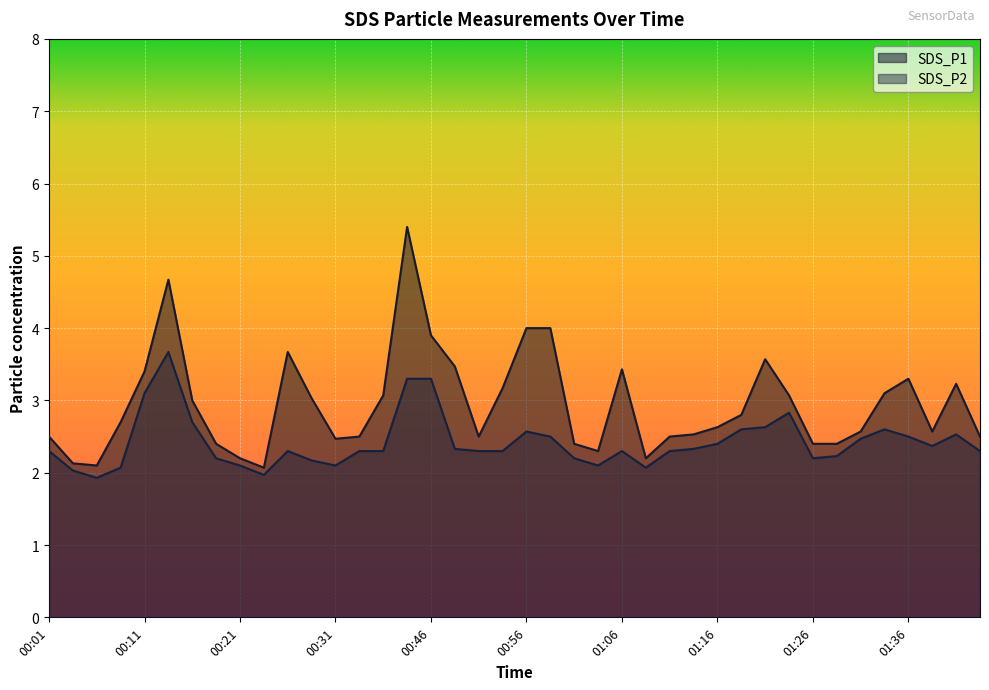

What is the average value of the SDS_P2 series?

2.4